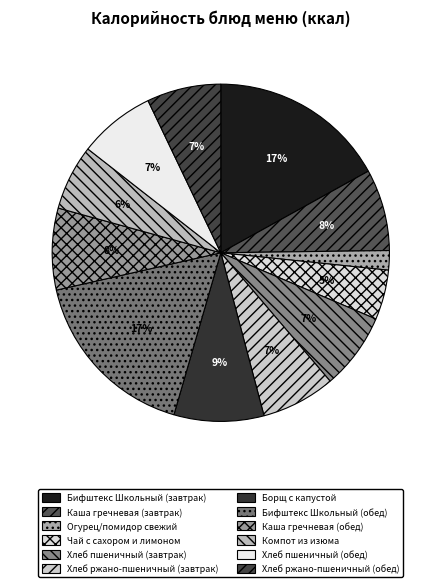

Count the number of slices in the pie.

12